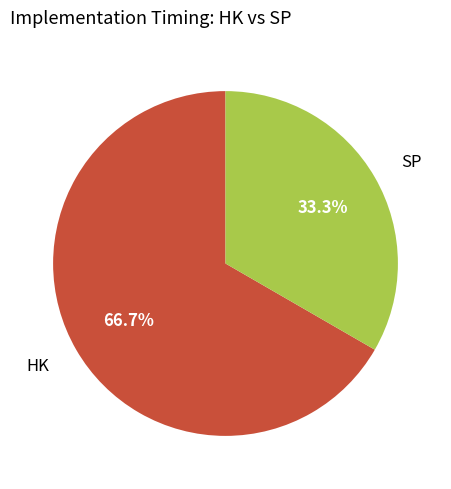

What is the smallest slice in the pie chart?

SP